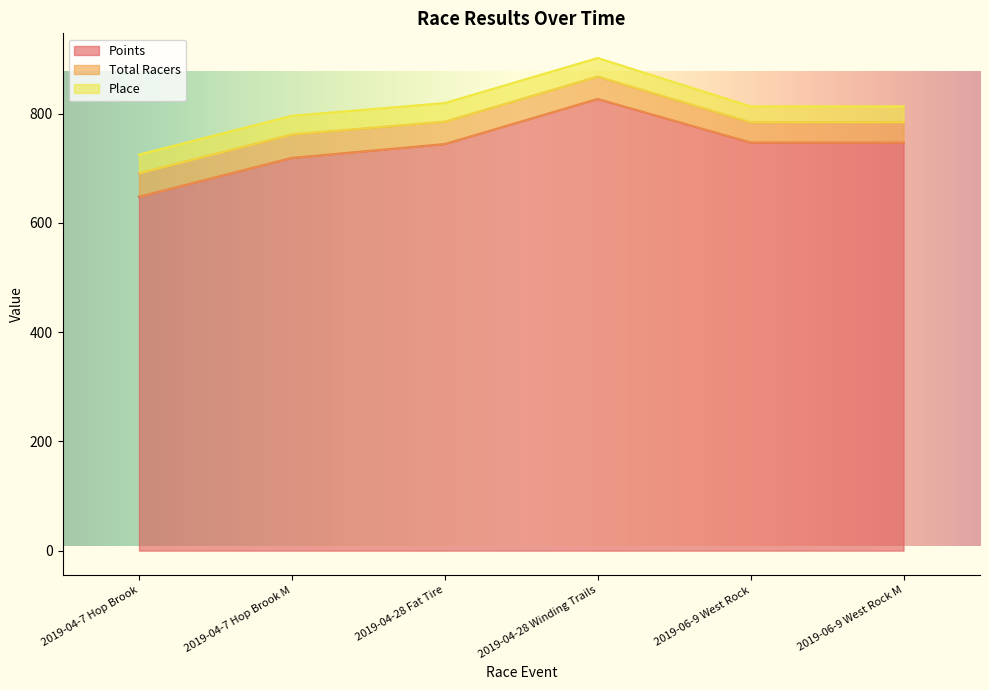

What is the lowest value of the Place series?

29.0